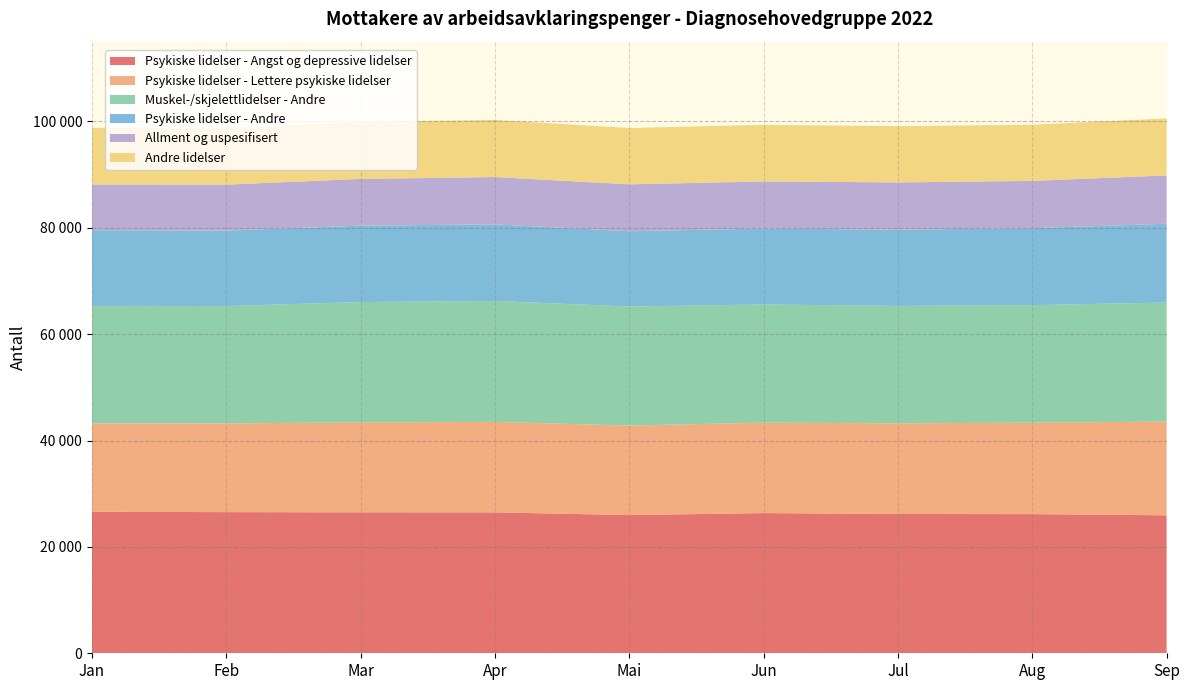

Reading left to right, what are all the values shown in this chart?

Psykiske lidelser - Angst og depressive lidelser: Jan=26601	Feb=26543	Mar=26503	Apr=26501	Mai=25983	Jun=26365	Jul=26190	Aug=26165	Sep=25946
Psykiske lidelser - Lettere psykiske lidelser: Jan=16622	Feb=16676	Mar=16912	Apr=17001	Mai=16835	Jun=16997	Jul=17049	Aug=17194	Sep=17621
Muskel-/skjelettlidelser - Andre: Jan=22101	Feb=22070	Mar=22628	Apr=22741	Mai=22384	Jun=22227	Jul=22081	Aug=22107	Sep=22385
Psykiske lidelser - Andre: Jan=14230	Feb=14185	Mar=14356	Apr=14409	Mai=14152	Jun=14270	Jul=14328	Aug=14453	Sep=14814
Allment og uspesifisert: Jan=8588	Feb=8649	Mar=8792	Apr=8893	Mai=8820	Jun=8861	Jul=8887	Aug=8906	Sep=9086
Andre lidelser: Jan=10667	Feb=10598	Mar=10725	Apr=10734	Mai=10594	Jun=10641	Jul=10575	Aug=10558	Sep=10713